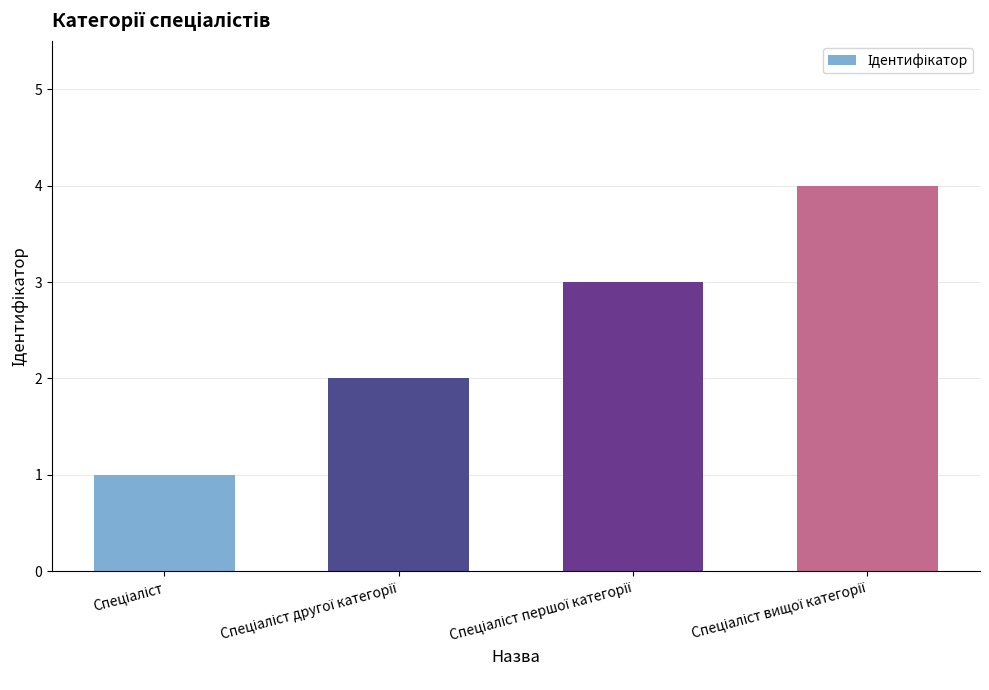

What is the difference between the maximum and minimum values?

3